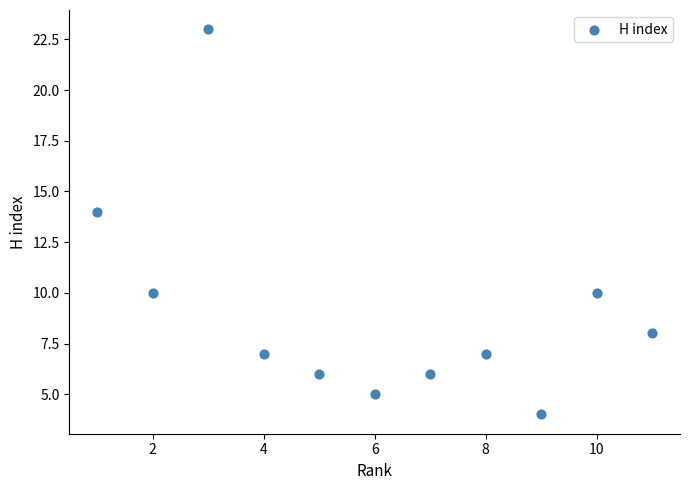

What is the average X value?

6